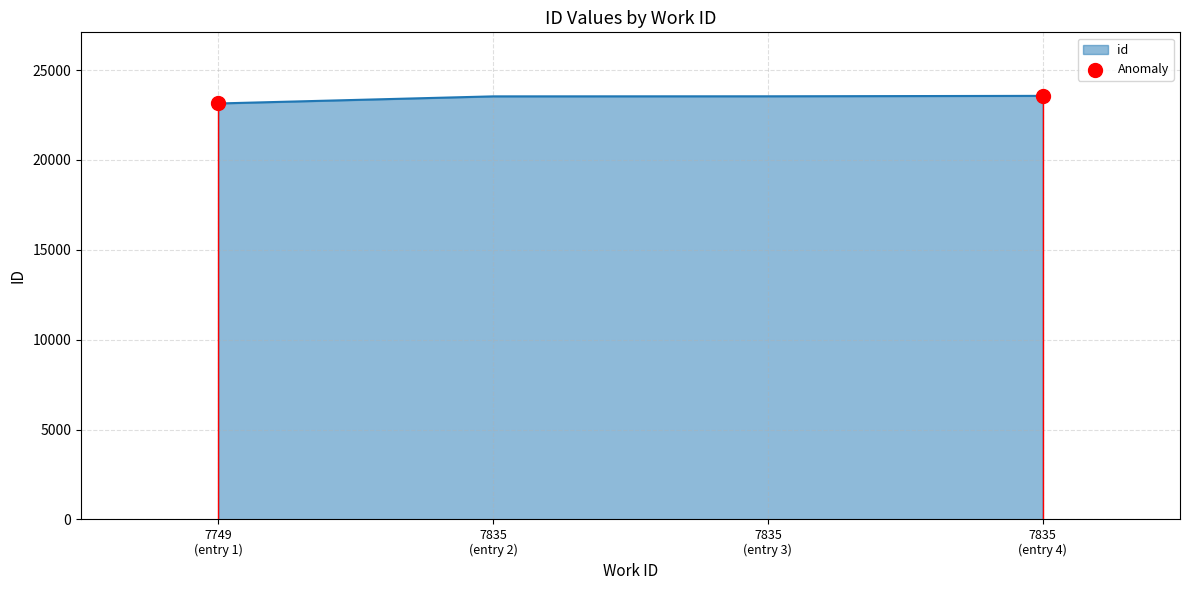

Which has a higher value, 7835
(entry 2) or 7749
(entry 1)?

7835
(entry 2)